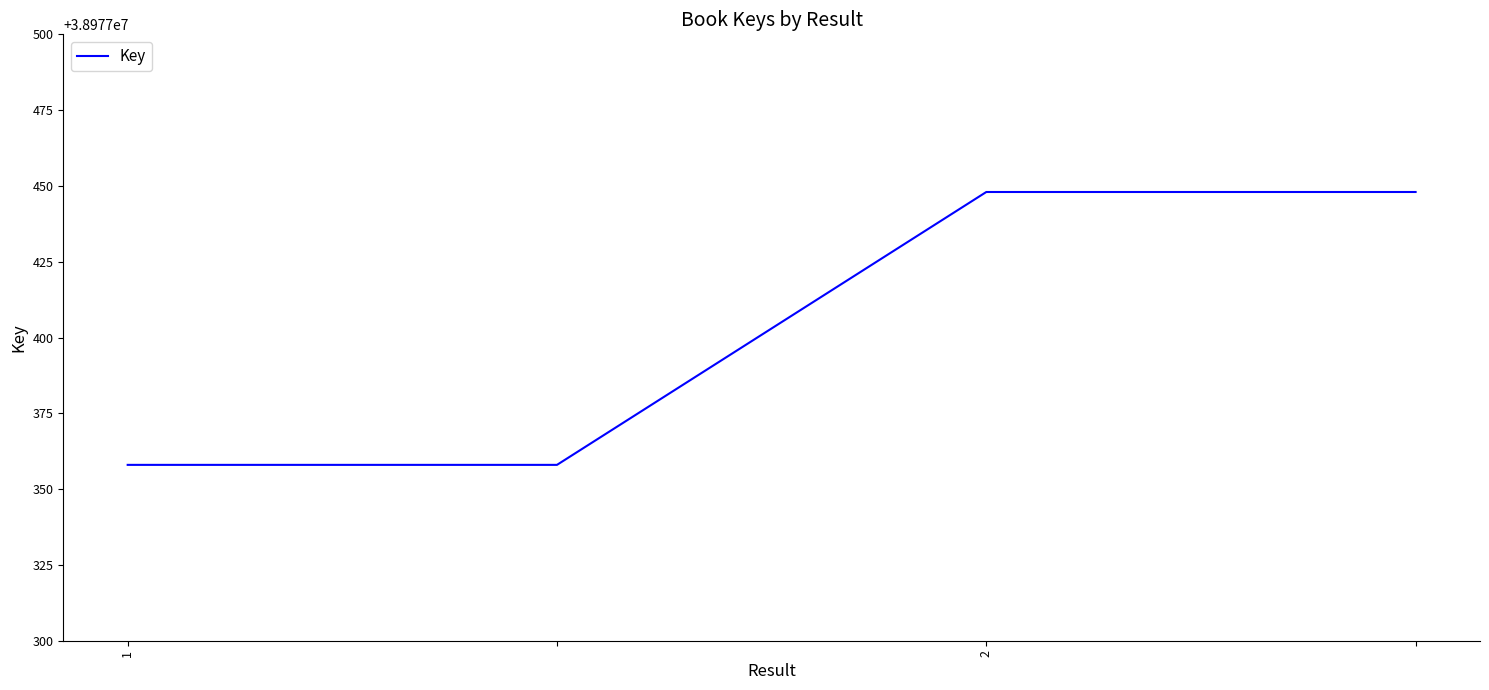

What is the maximum value shown in the chart?

38977448